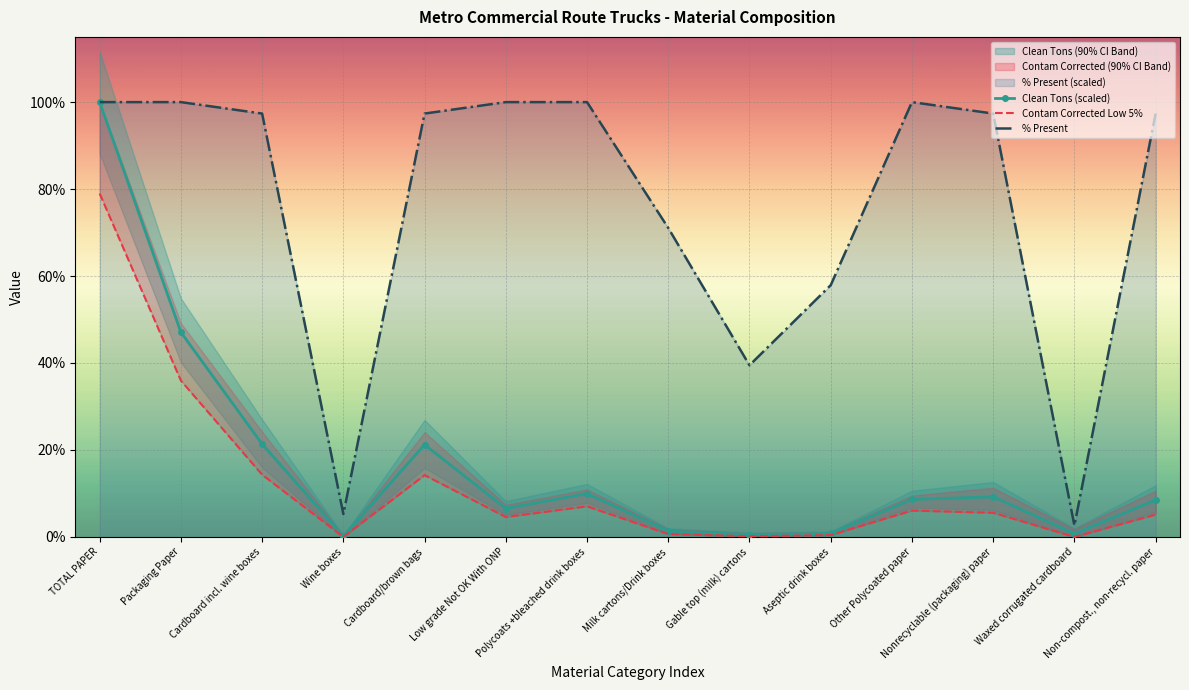

At which label does Contam Corrected Low 5% reach its peak?

TOTAL PAPER